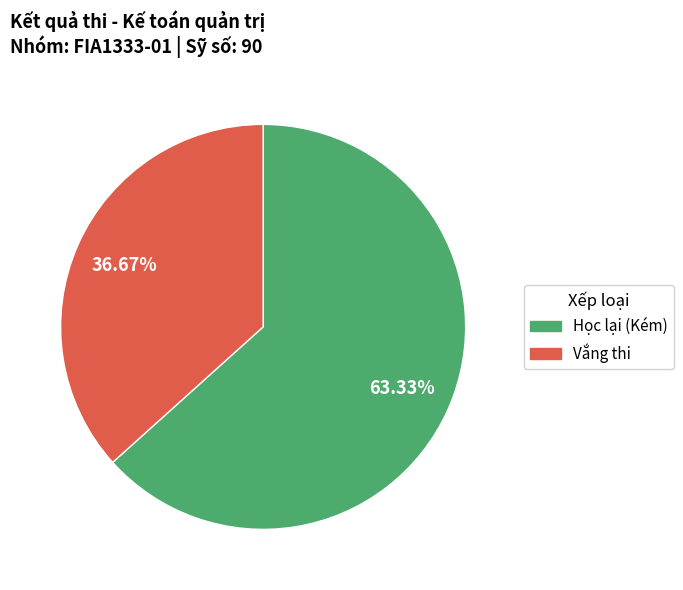

To the nearest percent, what is the average slice percentage?

50%